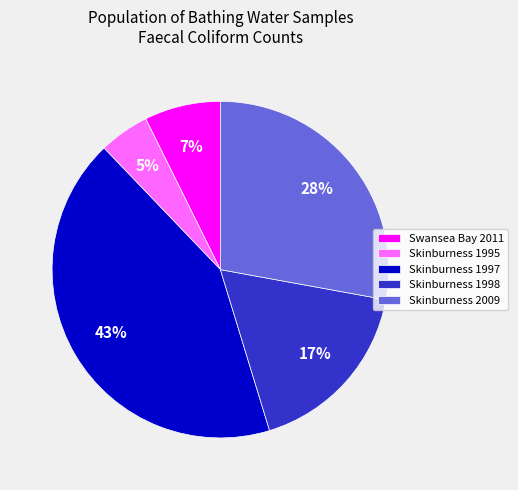

The Swansea Bay 2011 slice represents 1% of the pie. True or false?

False